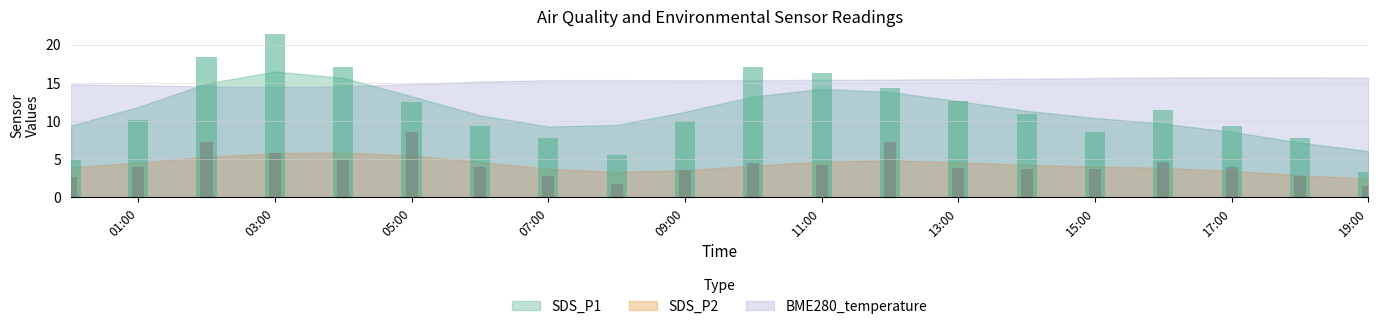

What is the difference between the second highest and second lowest values in the SDS_P1 series?

13.4